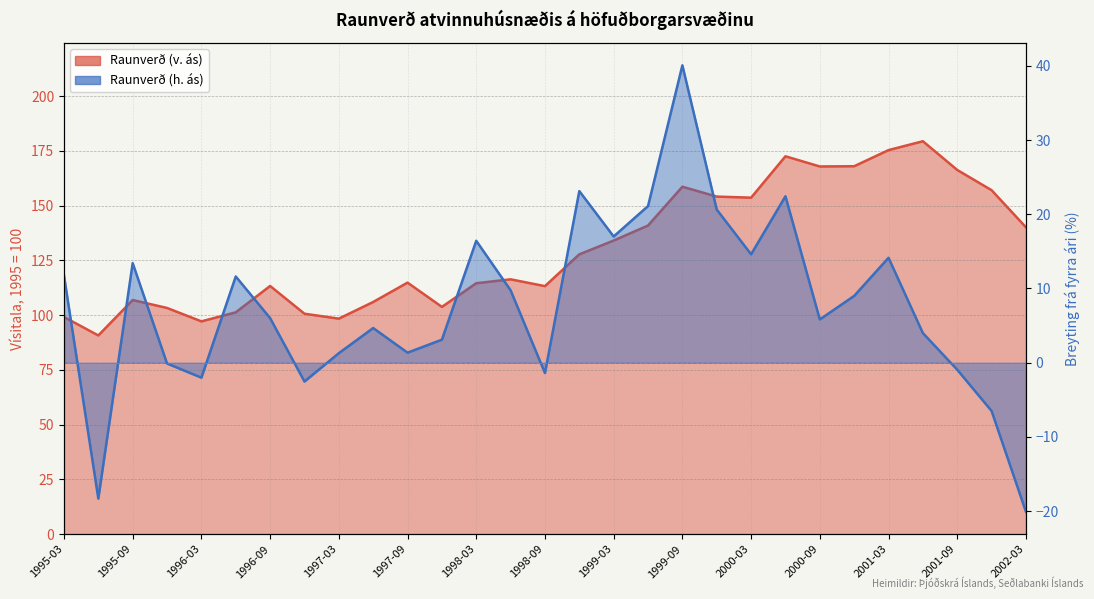

True or false: Raunverð (h. ás) and Raunverð (v. ás) intersect in this chart.

False